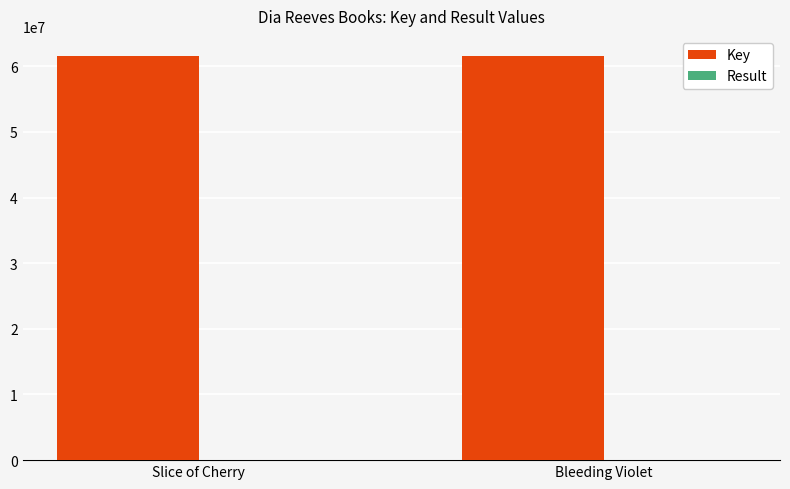

What is the maximum value shown in the chart?

61543401